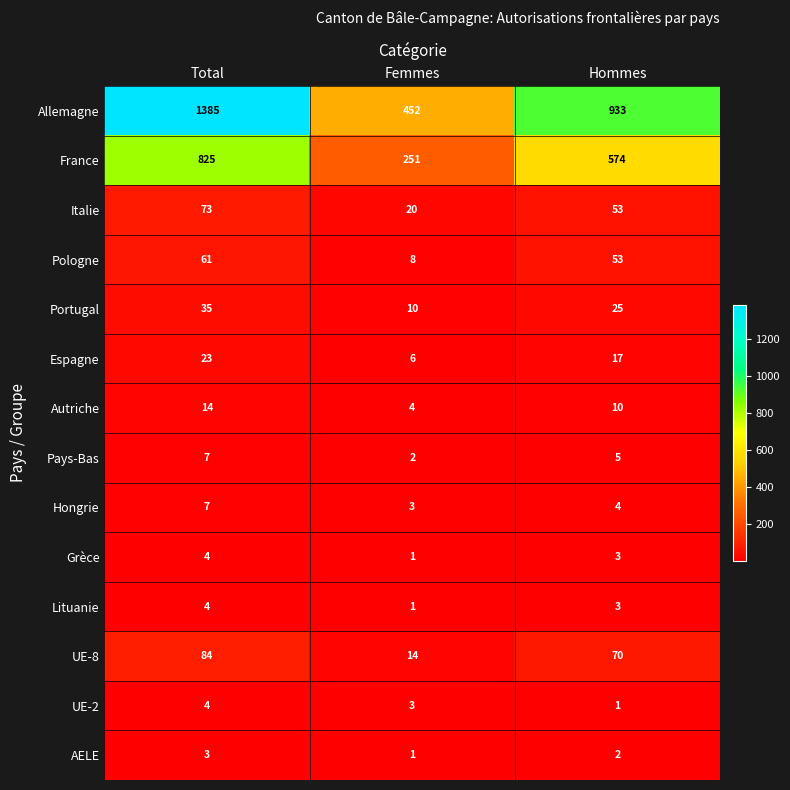

Where does the Pays-Bas series first go above 5?

Total